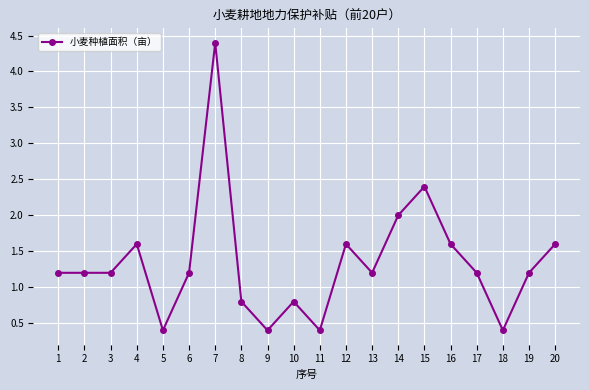

What is the value of the 12th point from the left?

1.6